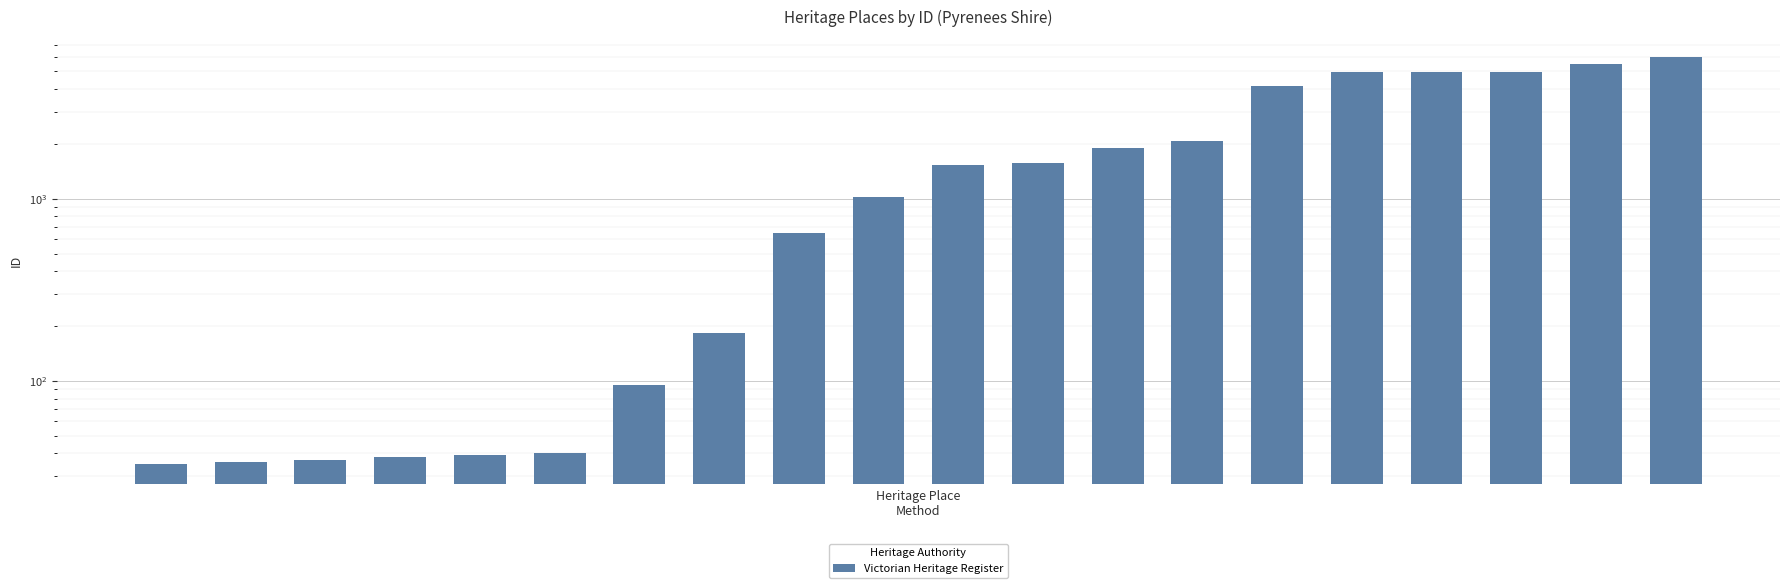

Reading right to left, list all the values displayed in this chart.

5983	5519	4974	4964	4962	4157	2071	1888	1572	1525	1023	652	184	95	40	39	38	37	36	35